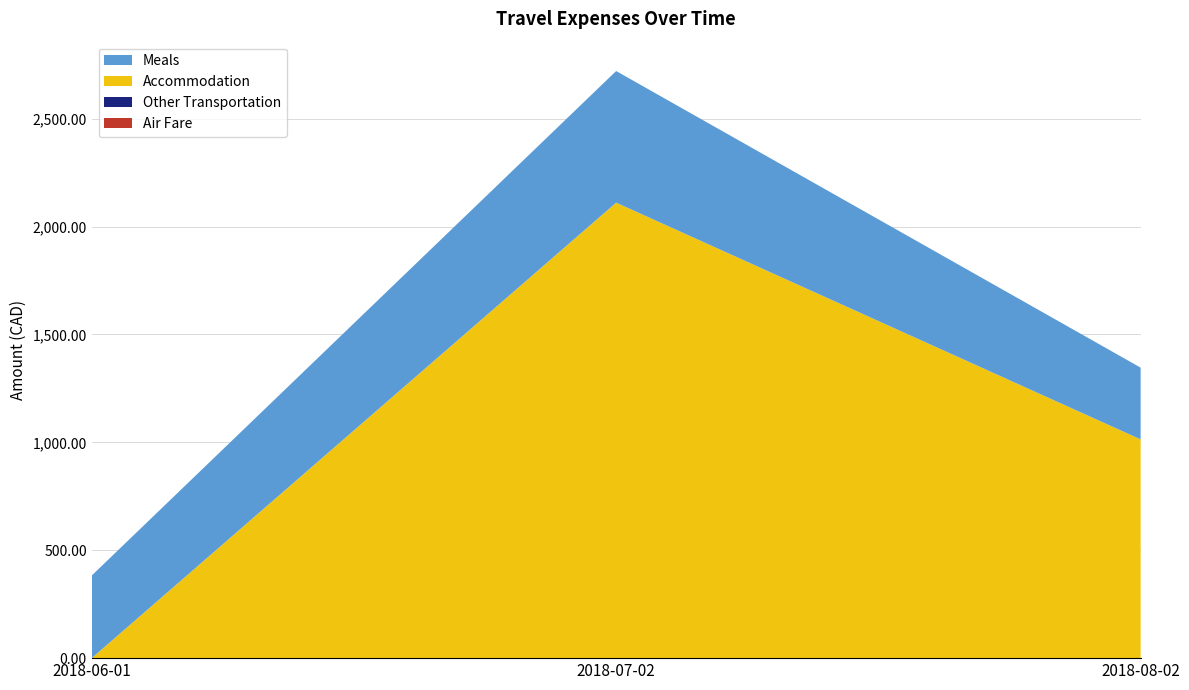

Reading left to right, list all the values displayed in this chart.

Air Fare: 0.0	0.0	0.0
Other Transportation: 0.0	0.0	0.0
Accommodation: 0.0	2110.7	1013.7
Meals: 382.5	610.0	332.5
Subtotal: 382.5	2720.7	1346.2
Total: 382.5	2720.7	1346.2